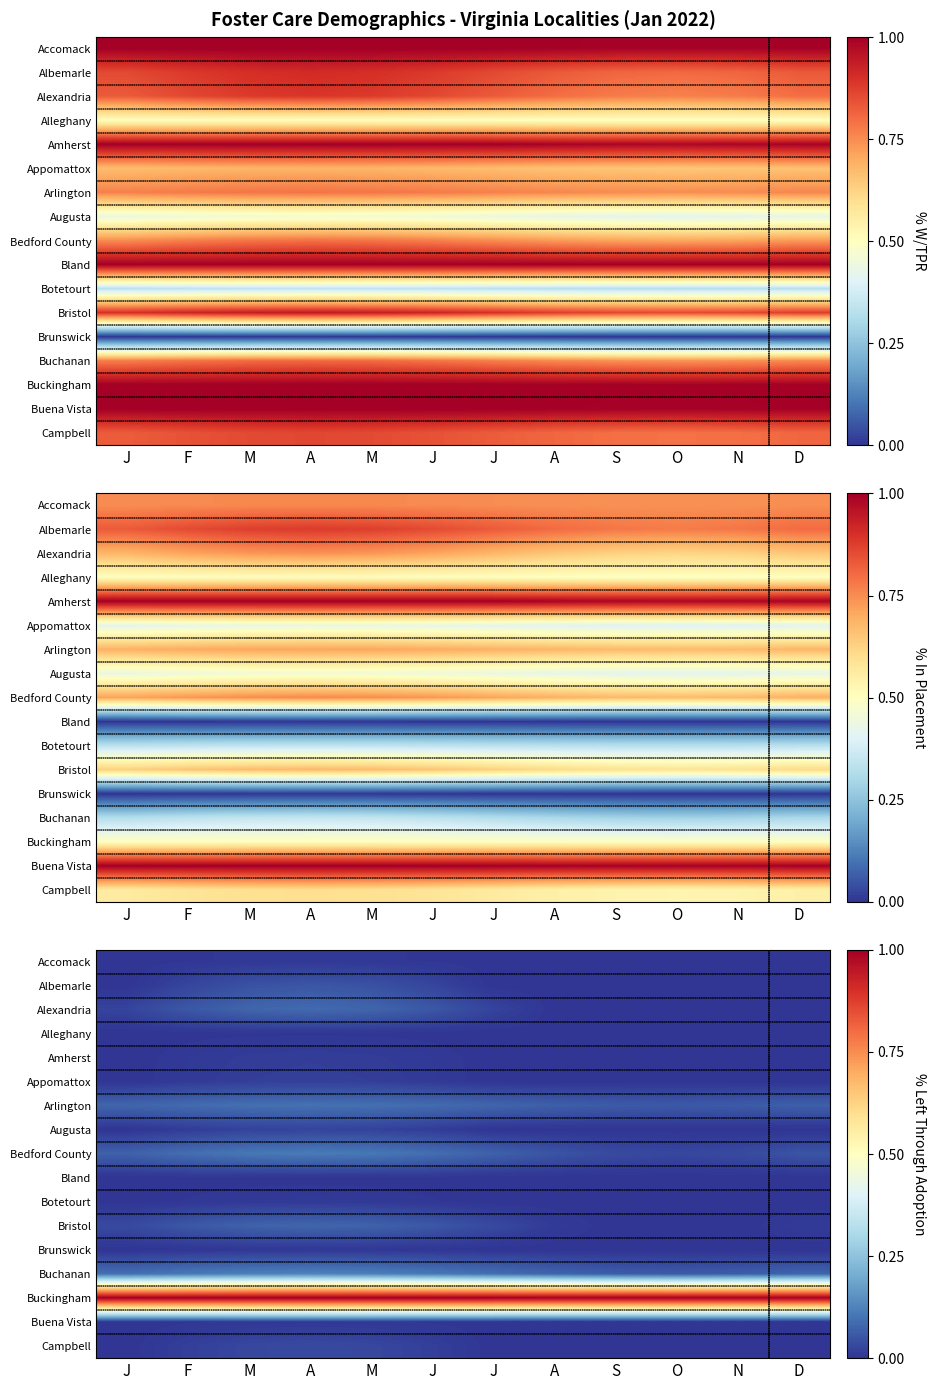

Is it true that Bedford County equals 0.1 at J?

True